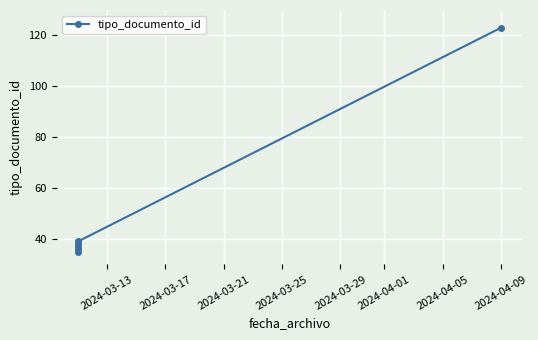

How many values exceed 38?

2